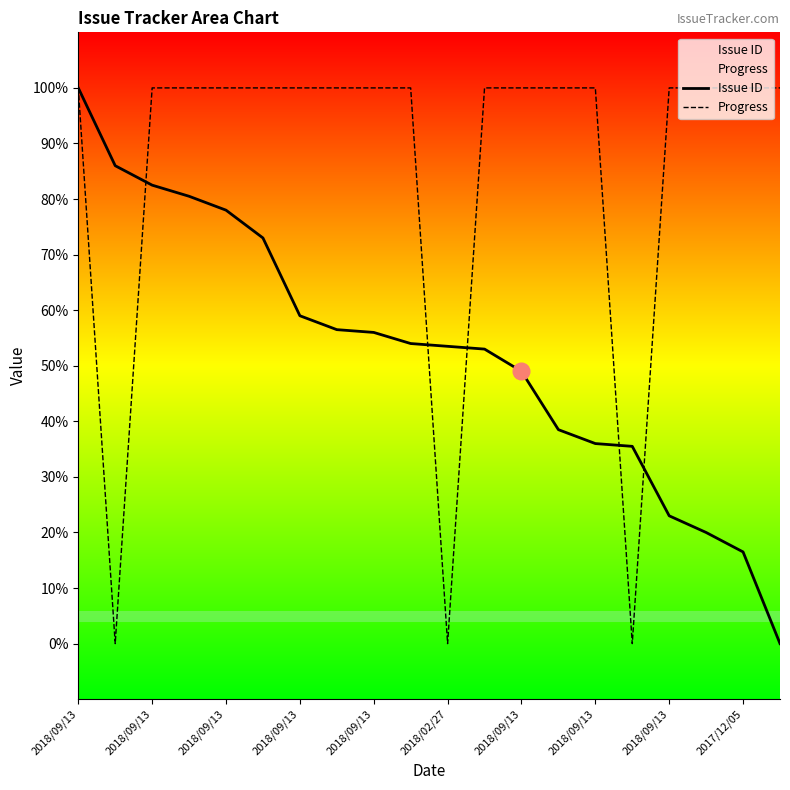

True or false: Issue ID has a value of 80.5 at 2018/09/13.

True